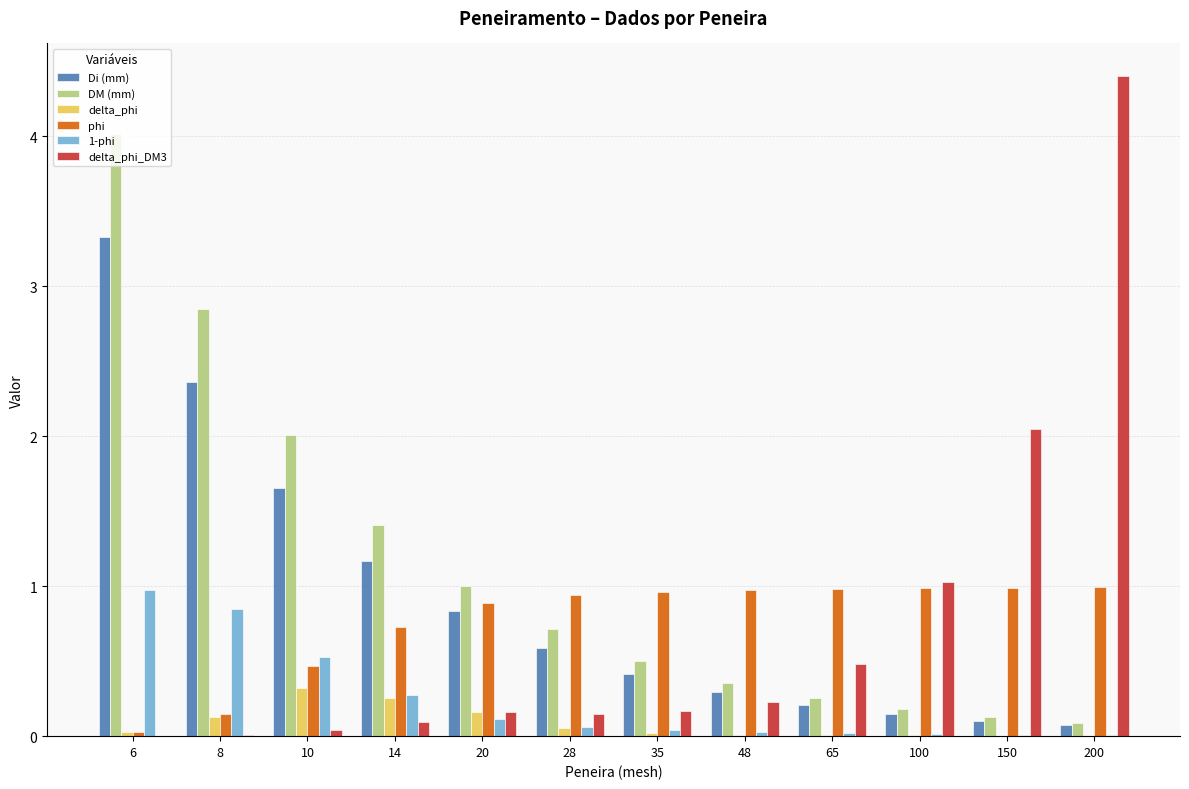

Between 14 and 28, which series saw the biggest shift?

DM (mm)